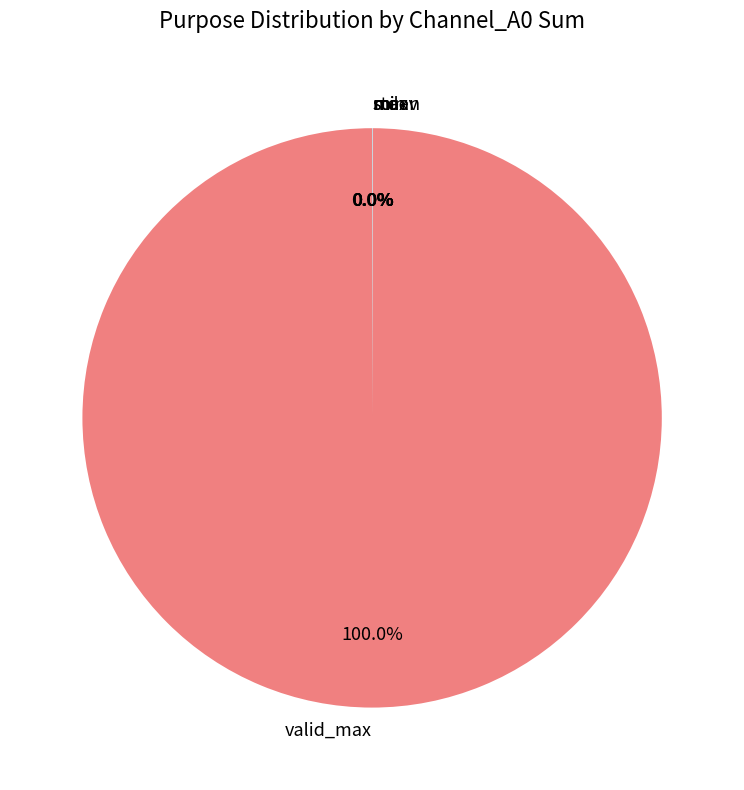

To the nearest percent, what is the difference between the largest and smallest slice percentages?

100%